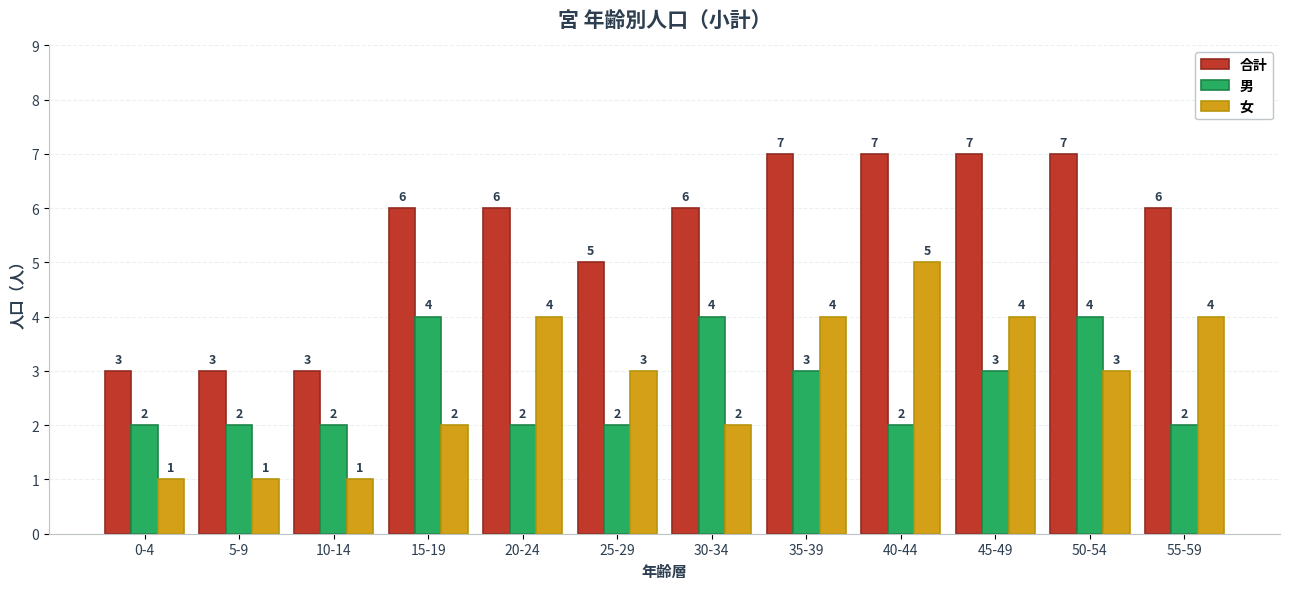

The value of 女 at 0-4 is 1. True or false?

True